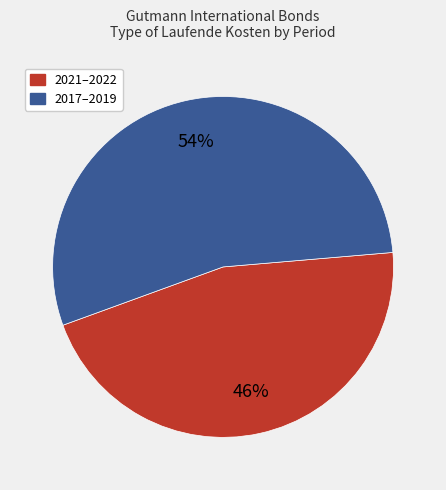

Is there any slice that represents more than half of the pie?

Yes